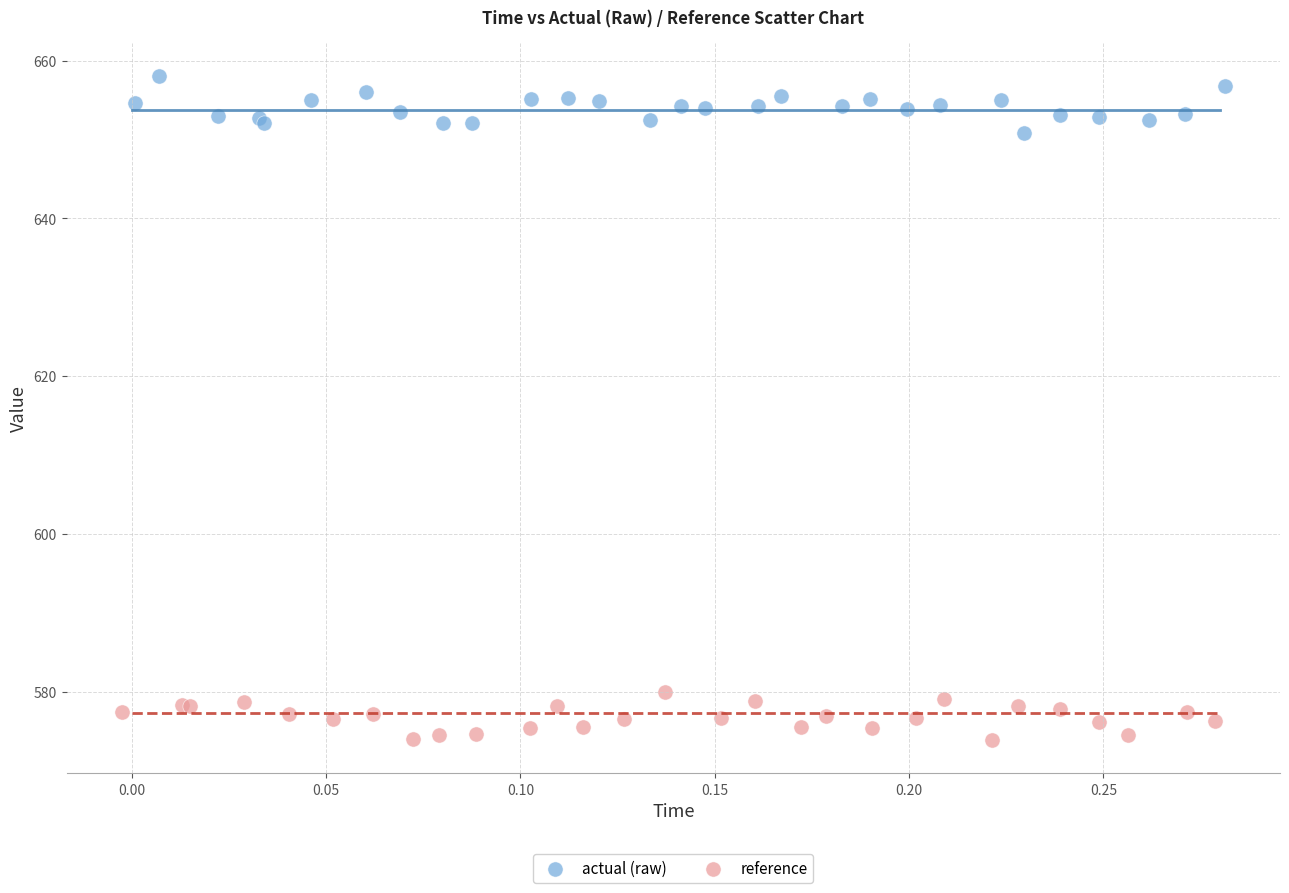

What are all the series names shown in the legend?

actual (raw), reference